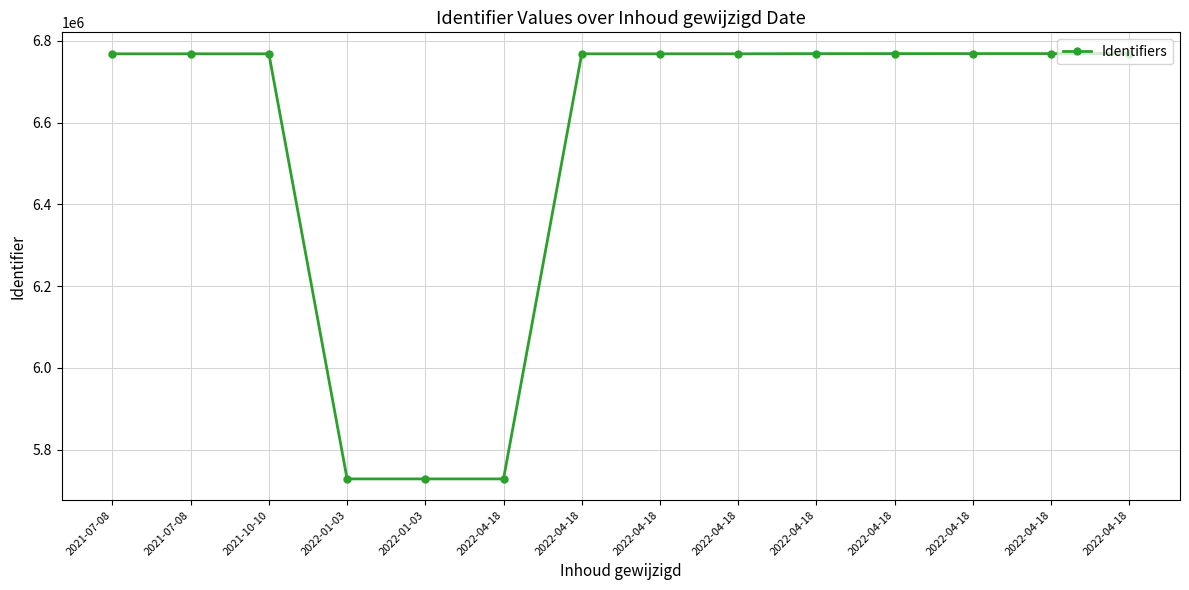

Count the number of categories in the chart.

14